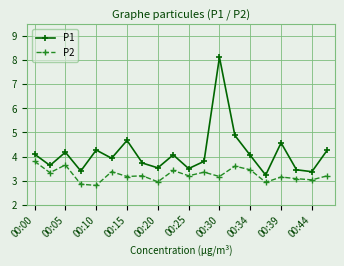

What is the maximum value for P2?

3.8